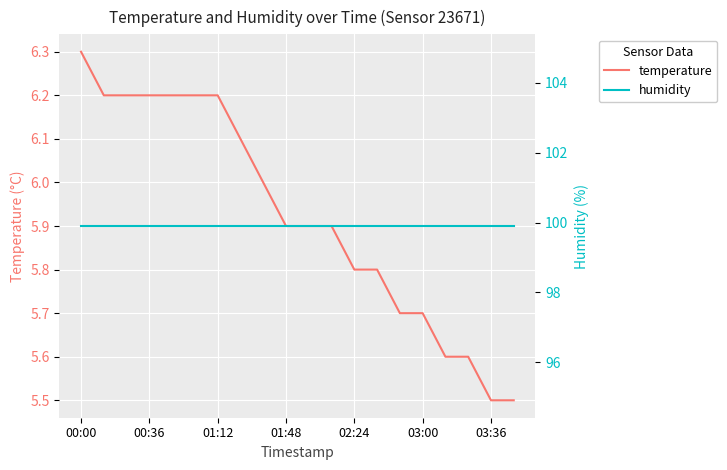

Is this an area chart (filled region under the line)?

No